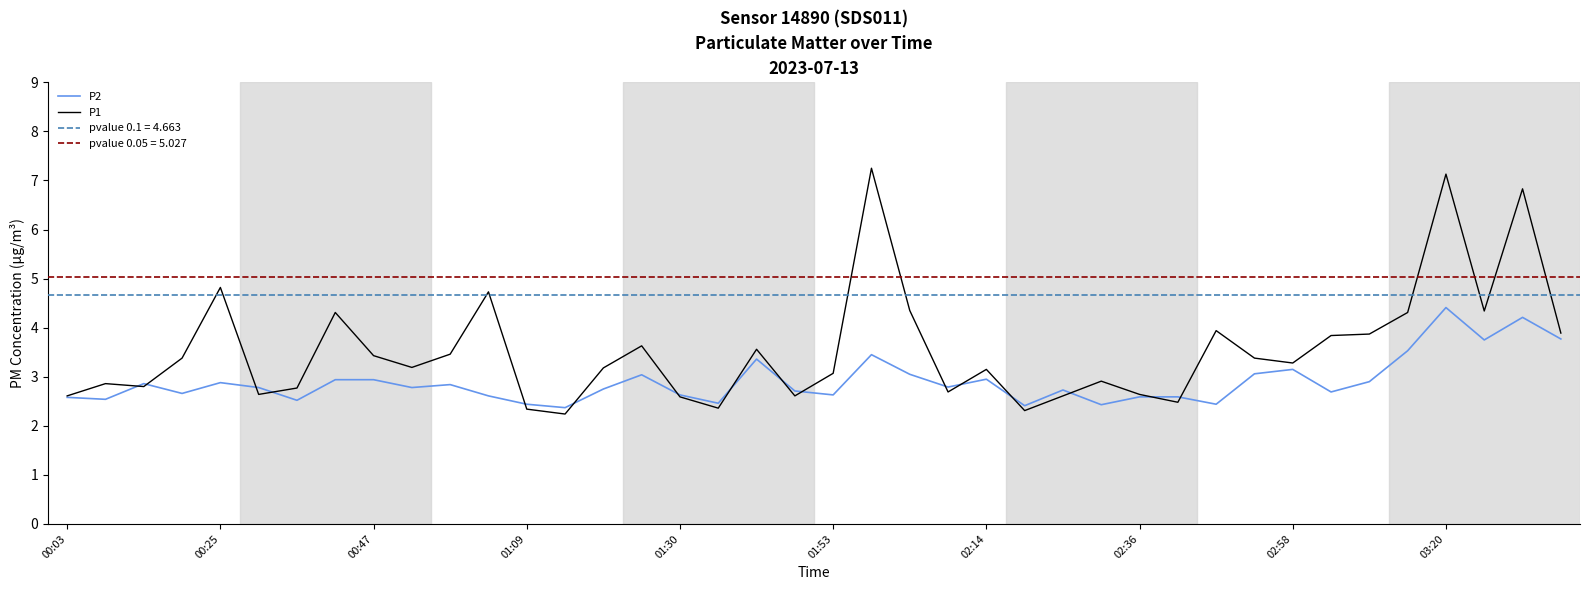

What is the sum of all P2 values?

116.2